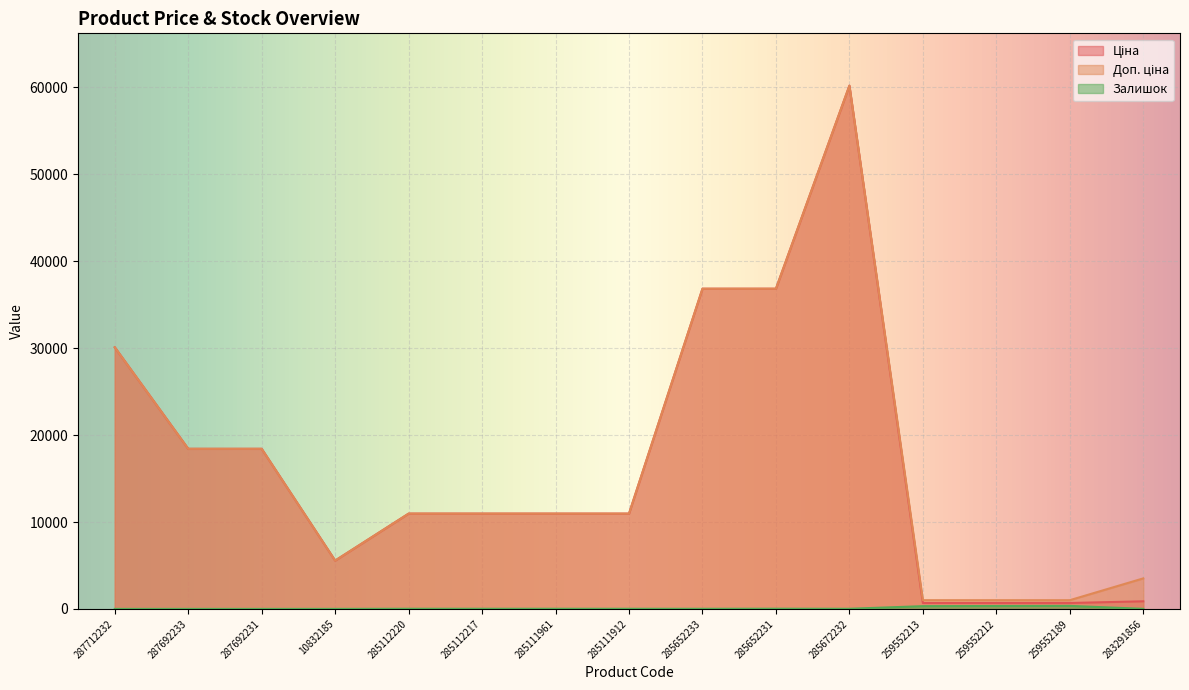

At which category does the chart reach its minimum across all series?

287712232